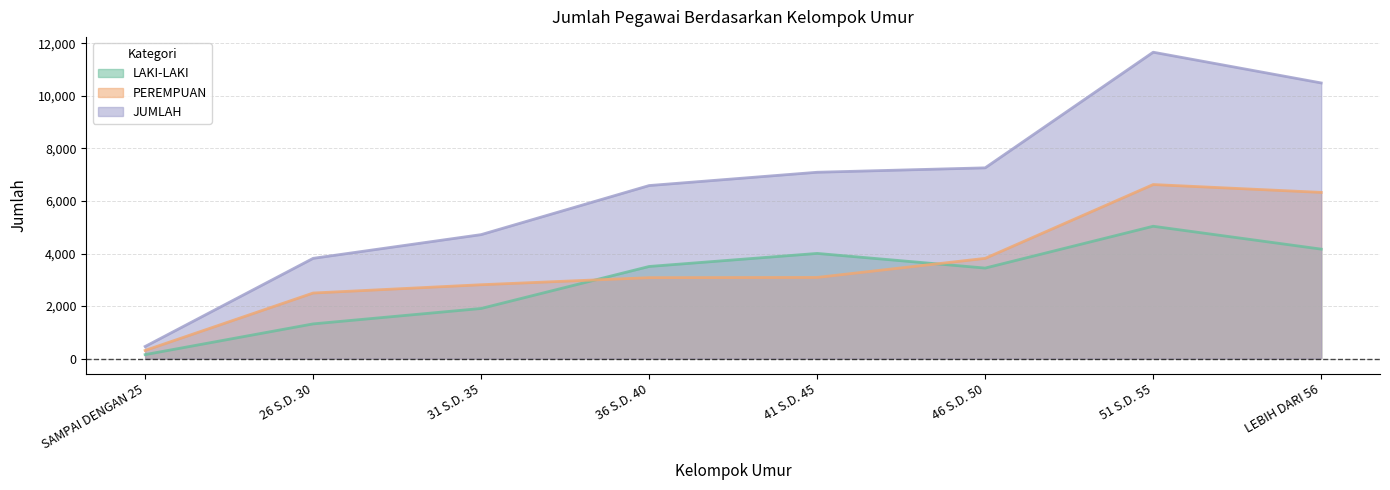

Where do LAKI-LAKI and PEREMPUAN first cross each other?

31 S.D. 35 and 36 S.D. 40